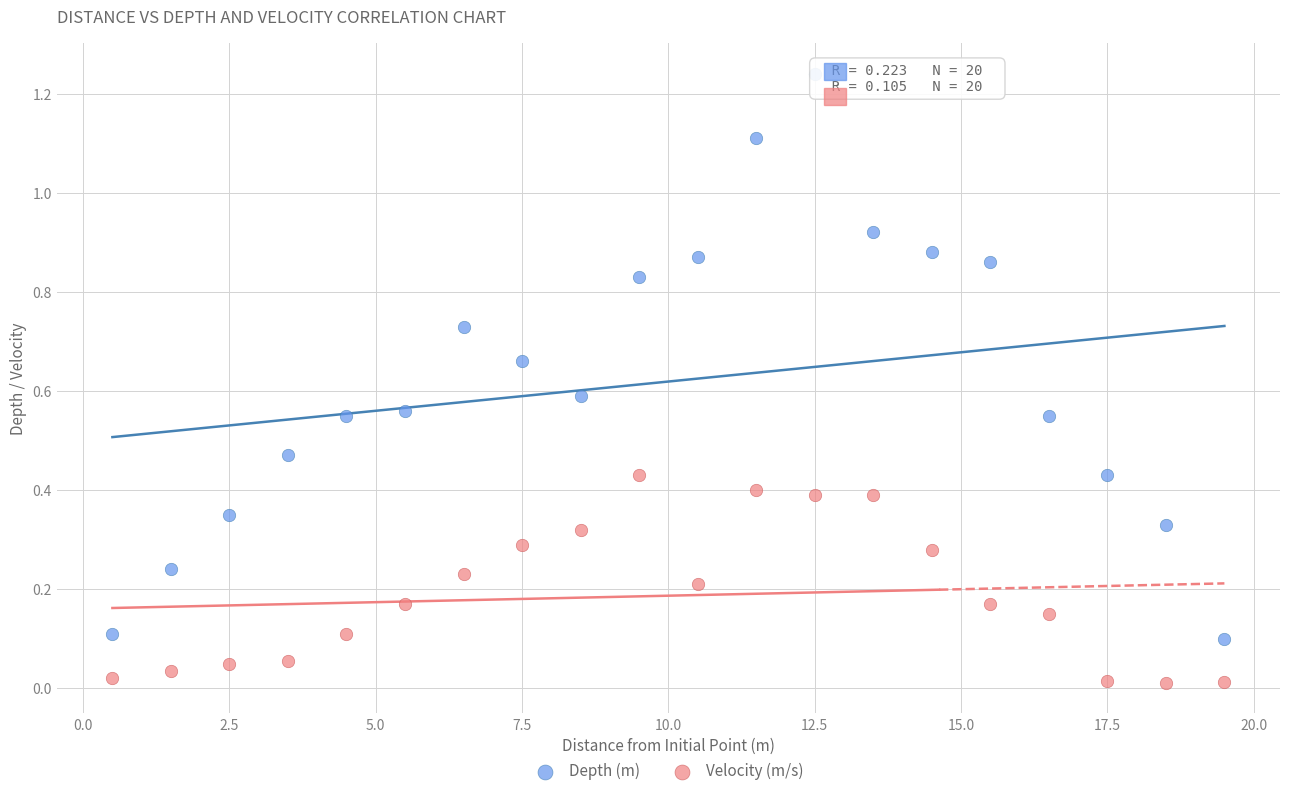

Which series has the widest spread of Y values?

Depth (m)